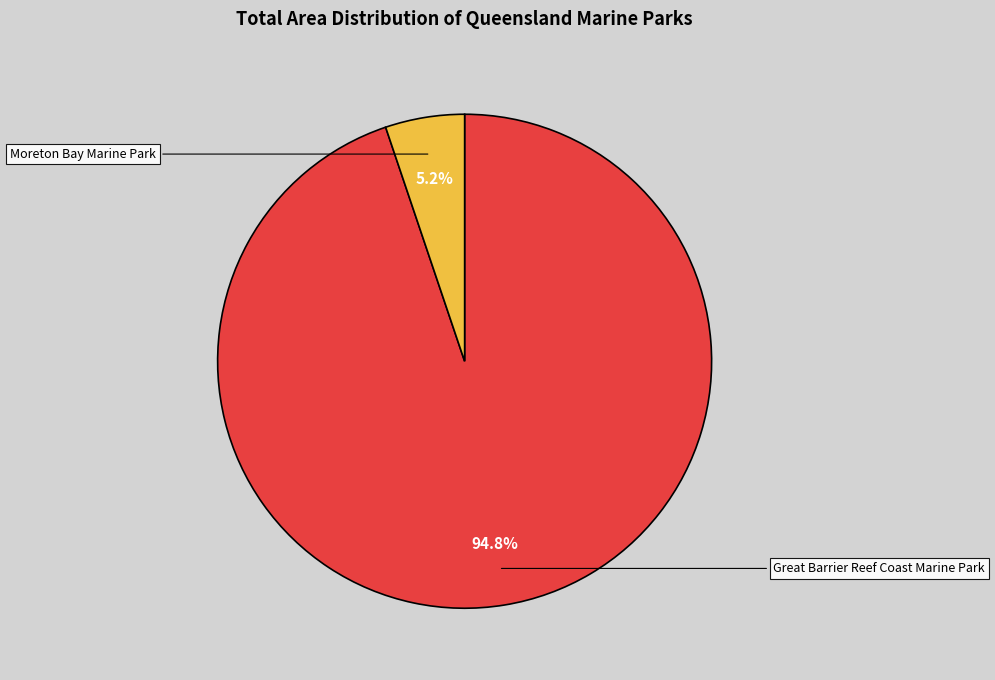

To the nearest percent, what portion does Great Barrier Reef Coast Marine Park represent?

95%